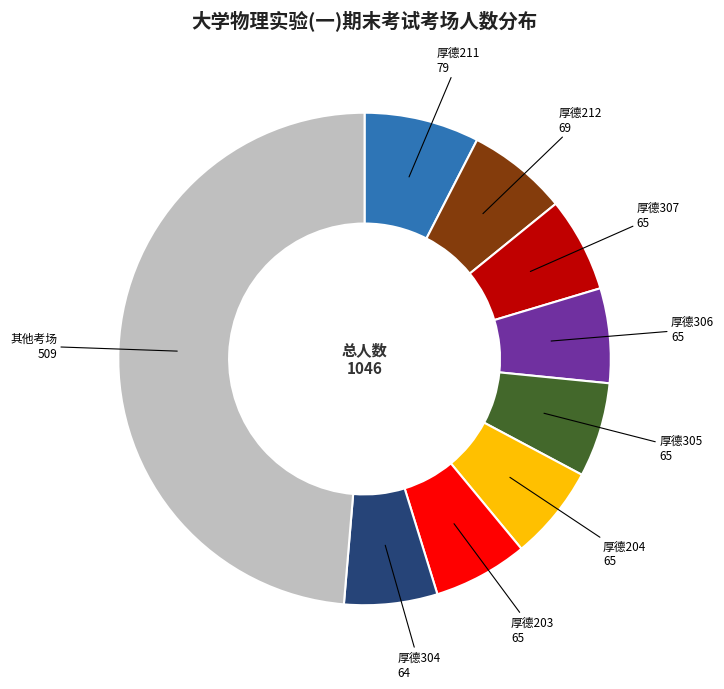

Combined, do 厚德306 and 厚德307 account for over 50%?

No